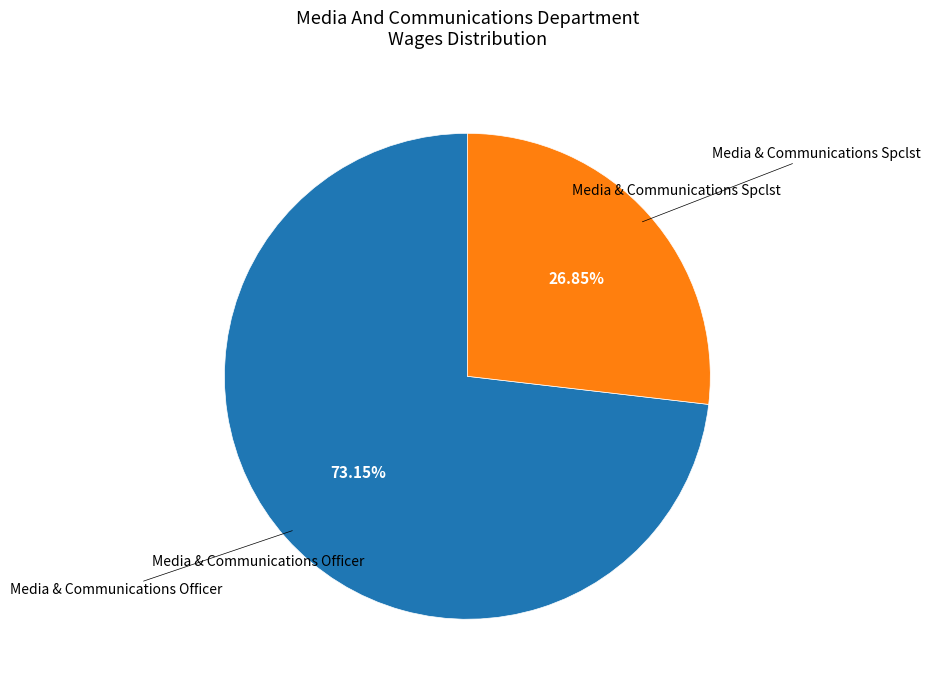

Count the number of slices in the pie.

2